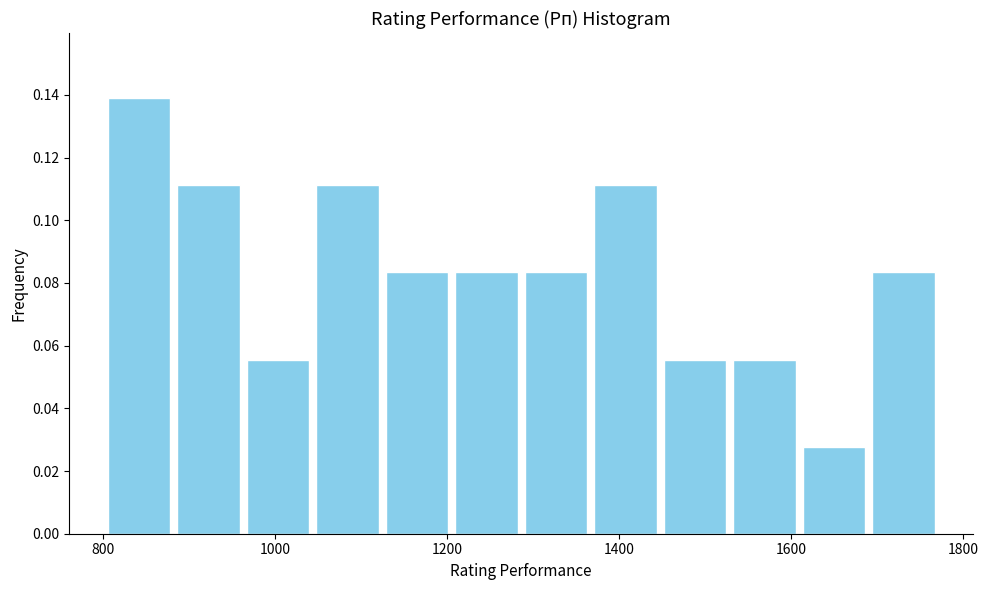

Reading left to right, transcribe this chart: for each bar, give the range it covers on the x-axis and its height. Neither the bar edges nor the heights are printed on the chart, so give them approximately, as read against the axes.

800 to 880: 0.138
880 to 960: 0.112
960 to 1040: 0.056
1040 to 1120: 0.112
1120 to 1200: 0.084
1200 to 1280: 0.084
1280 to 1360: 0.084
1360 to 1440: 0.112
1440 to 1520: 0.056
1520 to 1600: 0.056
1600 to 1700: 0.028
1700 to 1780: 0.084